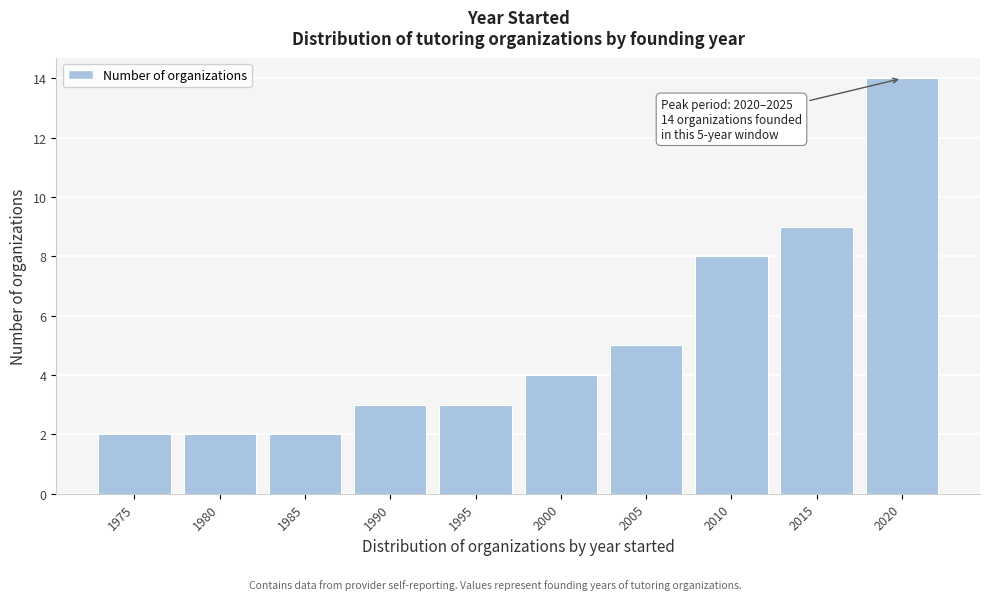

Reading left to right, transcribe all the data shown in this chart.

2	2	2	3	3	4	5	8	9	14